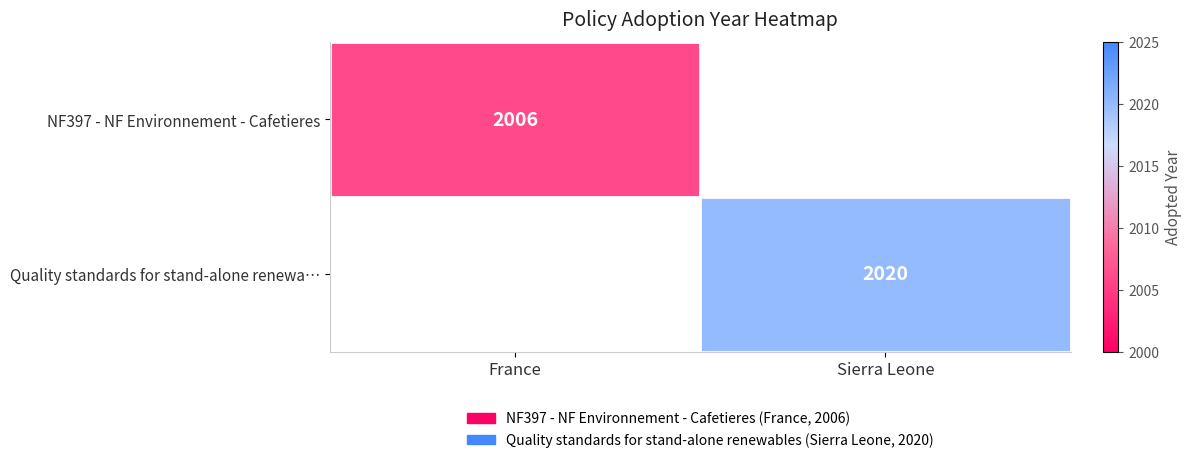

The Quality standards for stand-alone renewa… series shows 2020 at Sierra Leone. True or false?

True